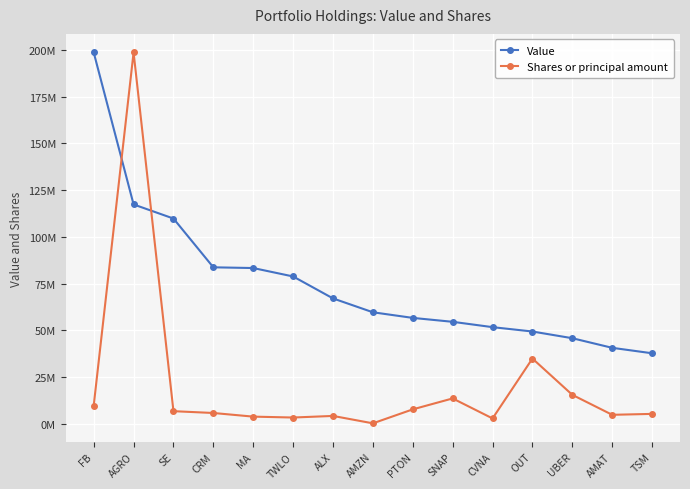

Is it true that Value equals 49418000.0 at OUT?

True